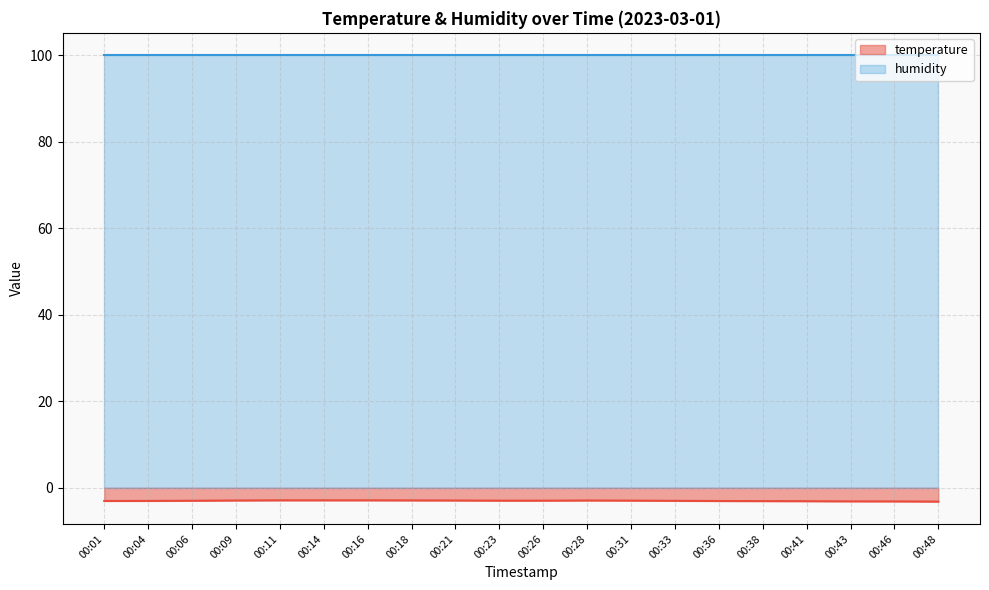

What is the value of the 20th point from the left?

-3.2